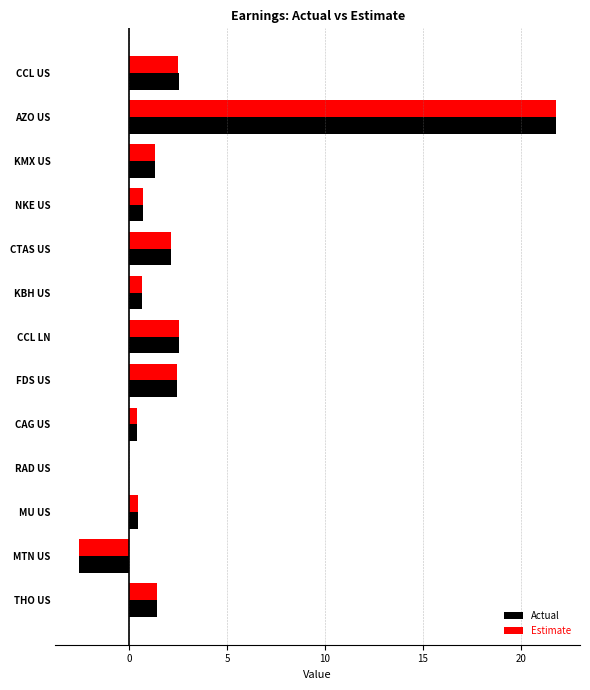

What is the sum of all Estimate values?

34.0